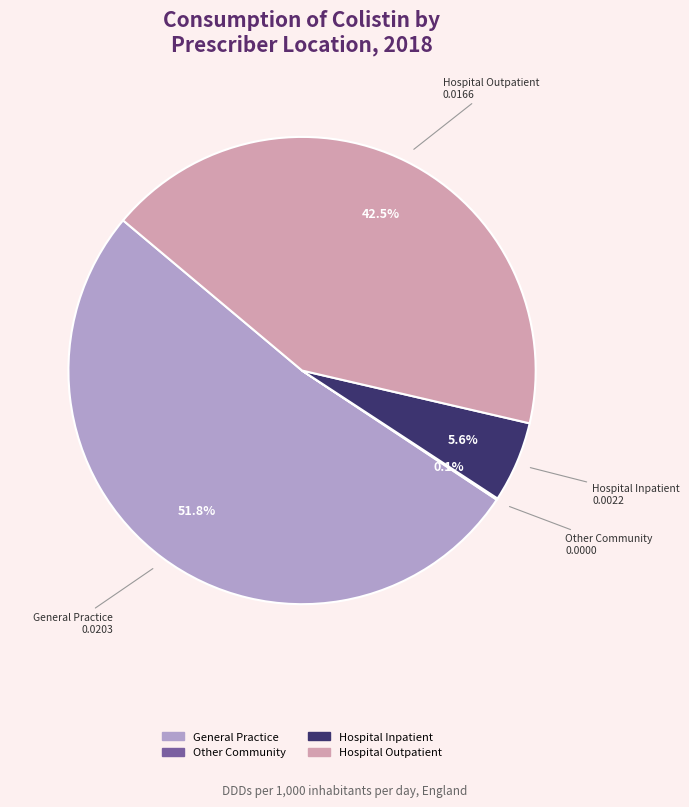

What percentage is the General Practice slice, to the nearest percent?

52%